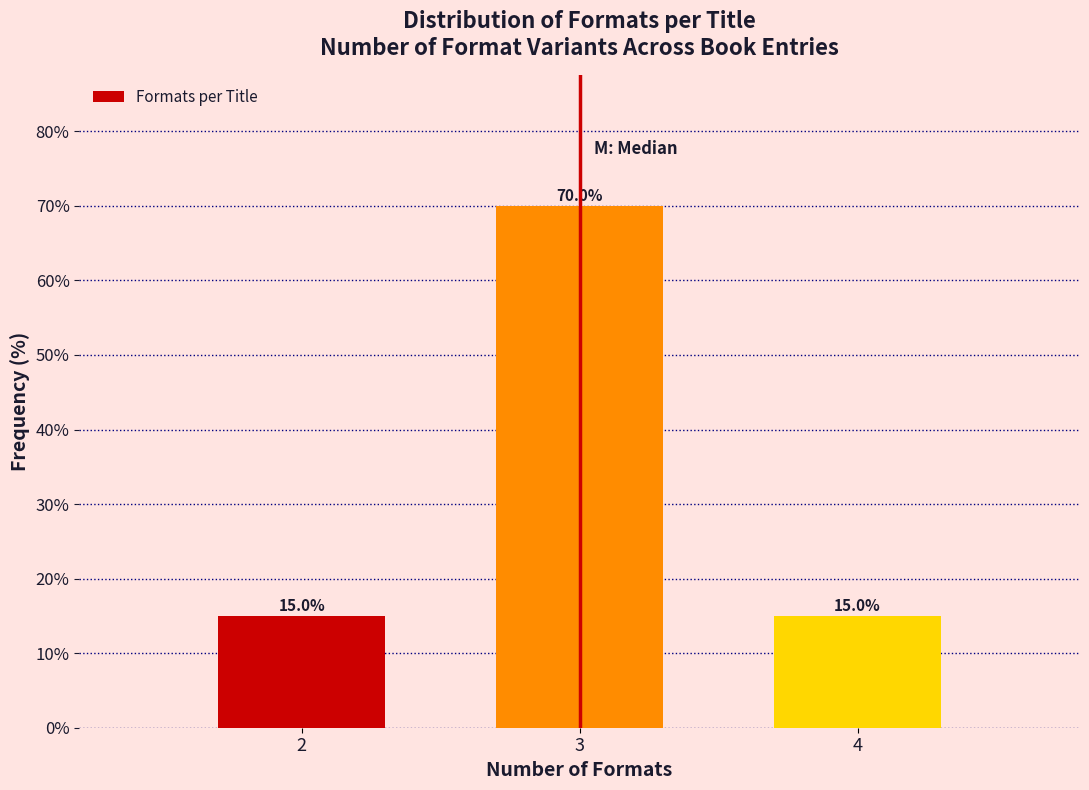

Reading right to left, transcribe all the data shown in this chart.

15	70	15